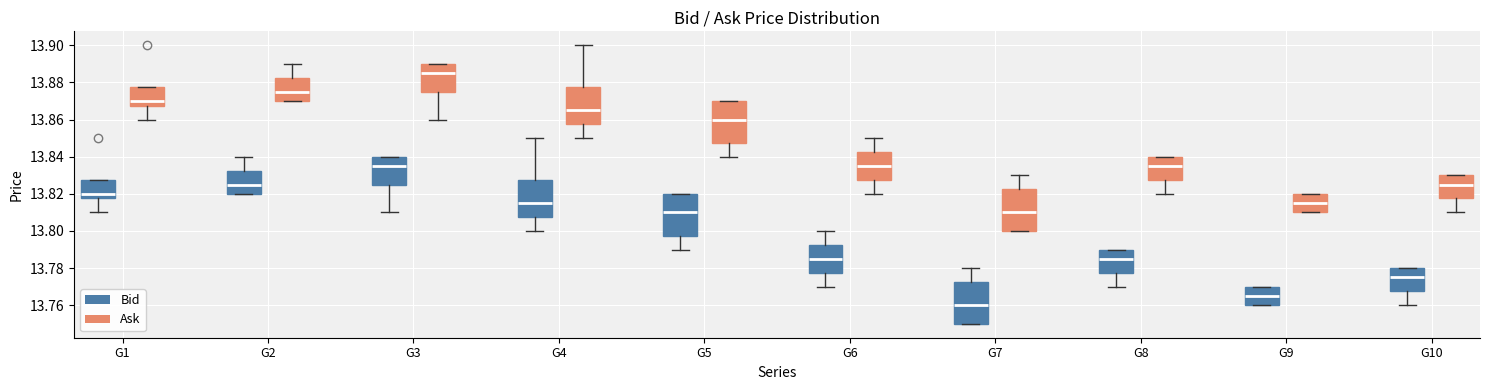

Which box's median line is the lowest?

G7 (Bid)